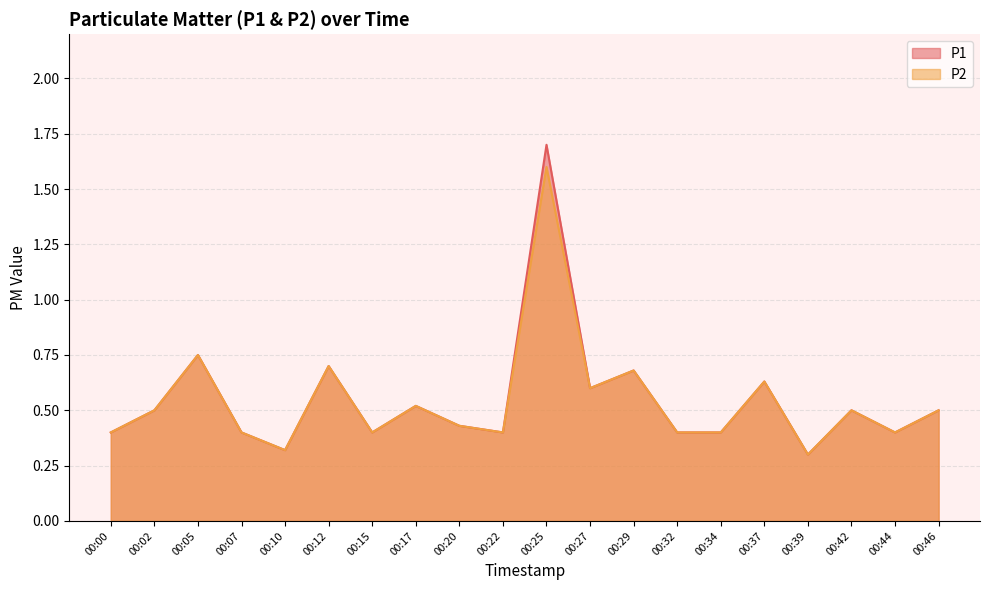

What is the total value across all series at 00:05?

1.5